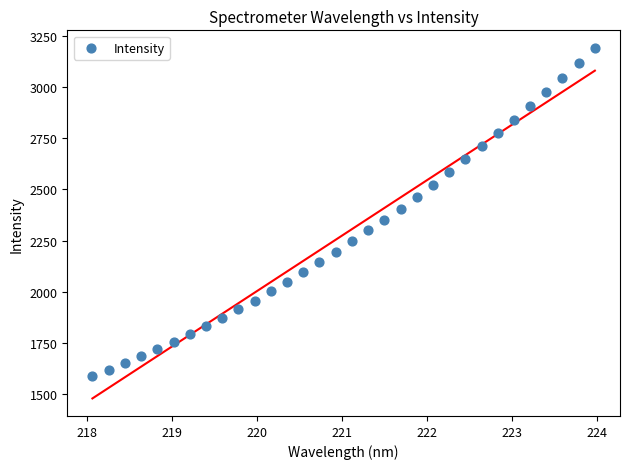

What is the range of X values (max minus min)?

5.9